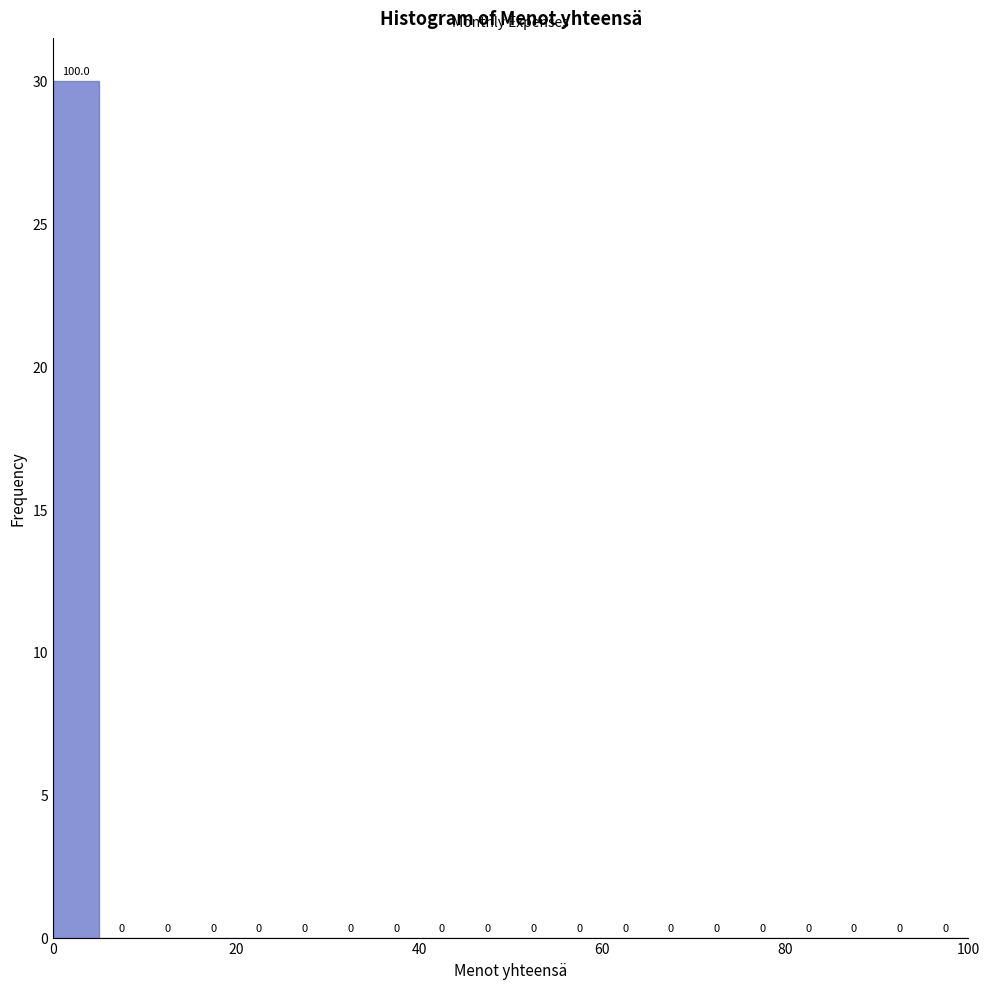

Around what value on the x-axis is the tallest bar? Give the approximate position of its centre, as read against the axis.

2